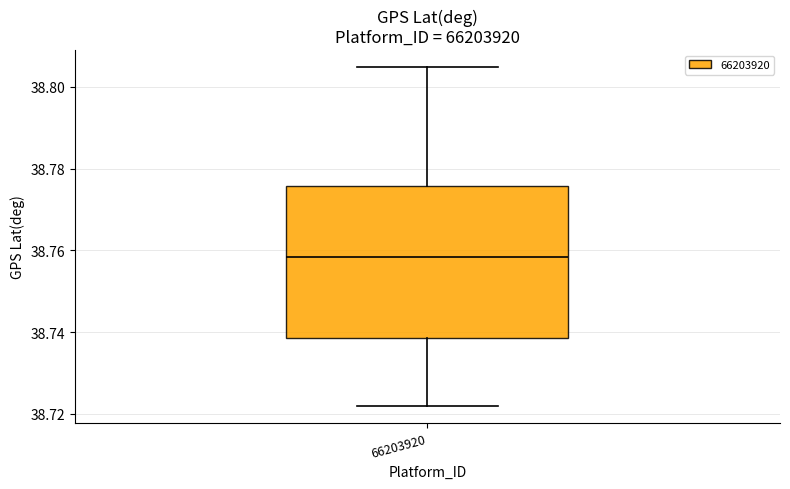

Read this box plot against the y-axis: the position of the median line, the range covered by the box, and the ends of both whiskers. The values are not printed on the chart, so give them approximately, as read against the axis.

median 38.758, box 38.738 to 38.776, whiskers 38.722 to 38.804